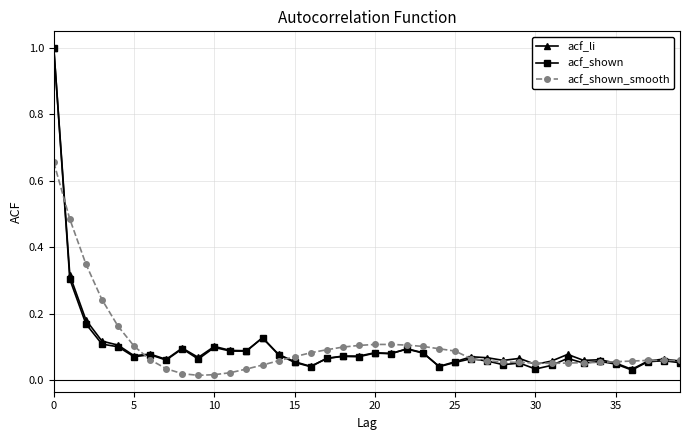

At how many categories does at least one series exceed 0?

40